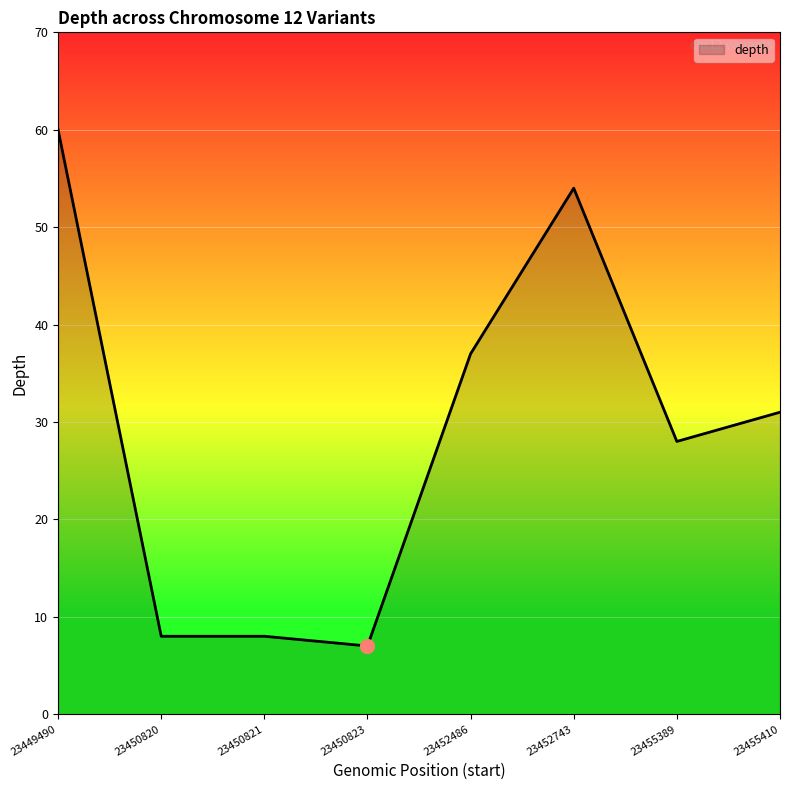

Does the chart have visible grid lines?

Yes